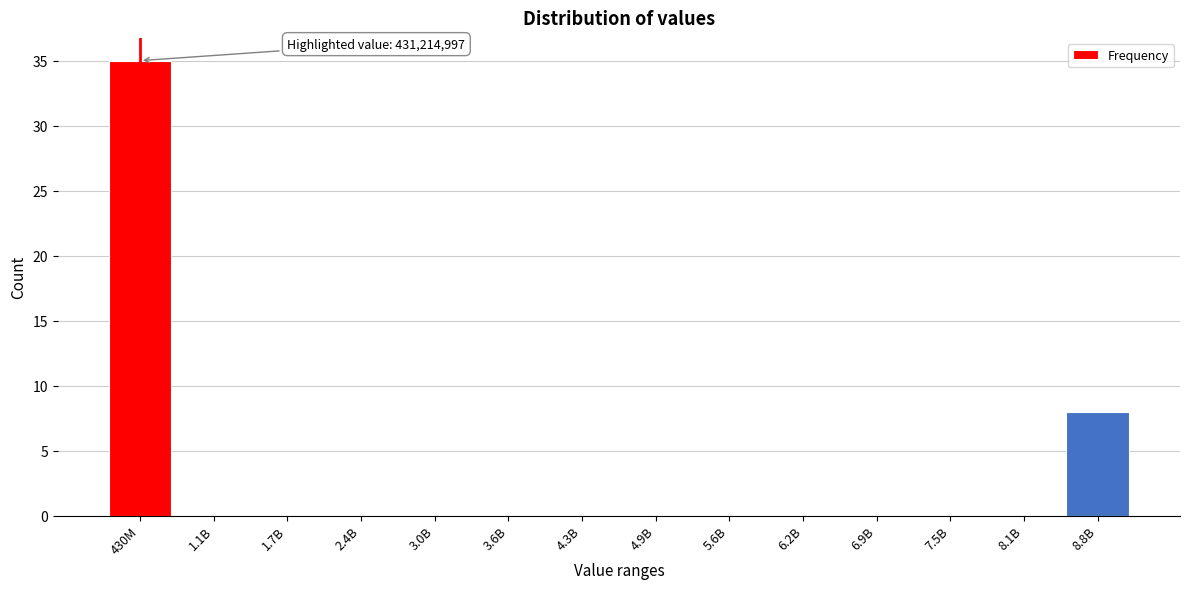

Reading right to left, what are all the values shown in this chart?

8.8B=8	8.1B=0	7.5B=0	6.9B=0	6.2B=0	5.6B=0	4.9B=0	4.3B=0	3.6B=0	3.0B=0	2.4B=0	1.7B=0	1.1B=0	430M=35